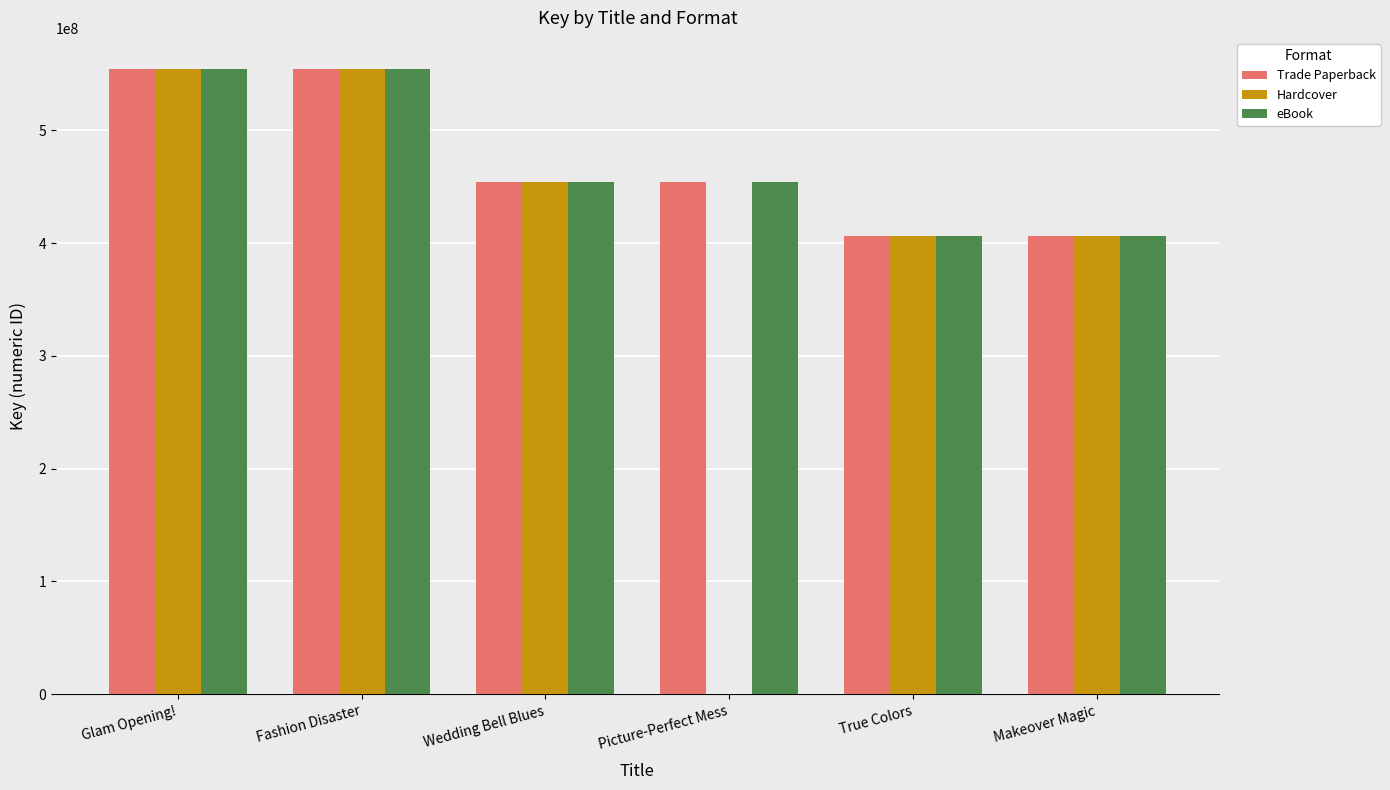

The Hardcover series shows -275243362 at Picture-Perfect Mess. True or false?

False